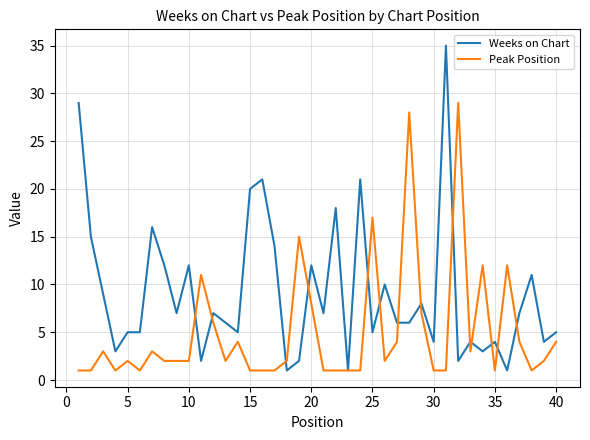

At how many categories does at least one series exceed 22?

4